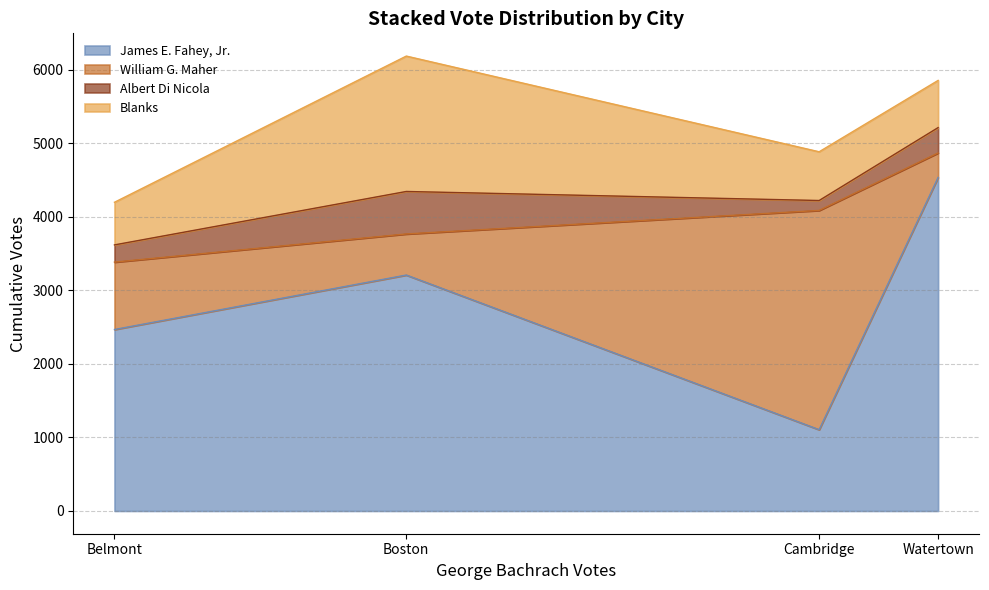

Does the chart have visible grid lines?

Yes